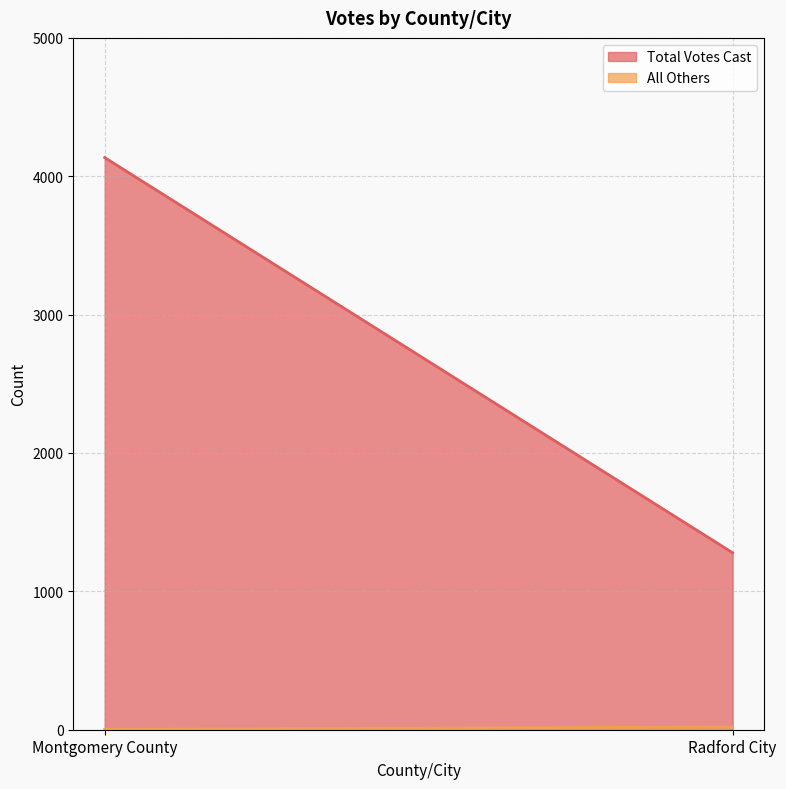

Where is All Others nearest to the value 11?

Montgomery County